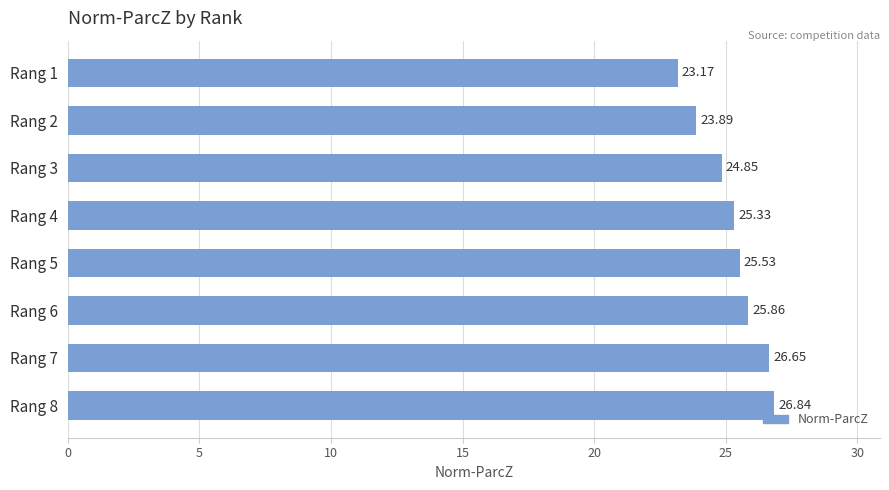

List the labels in order of value, largest first.

Rang 8, Rang 7, Rang 6, Rang 5, Rang 4, Rang 3, Rang 2, Rang 1